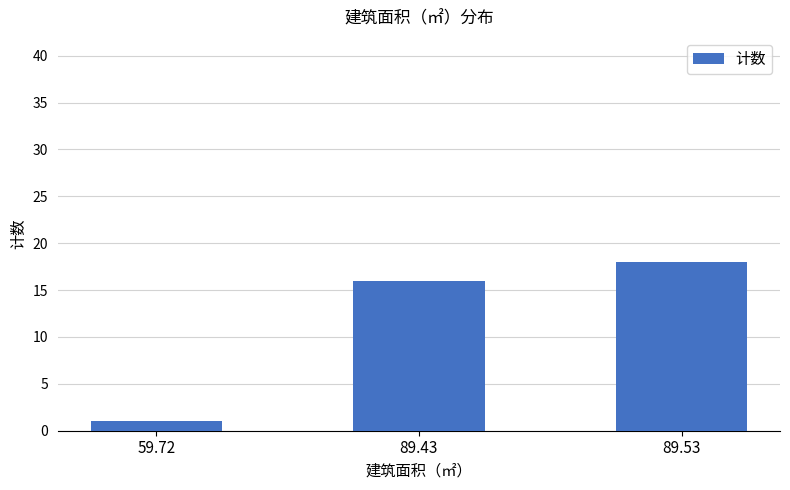

What is the difference between the values at 59.72 and 89.43?

15